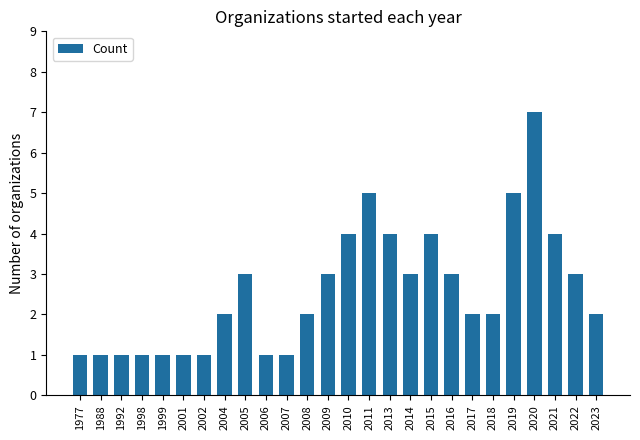

What is the value of the 15th bar from the left?

5